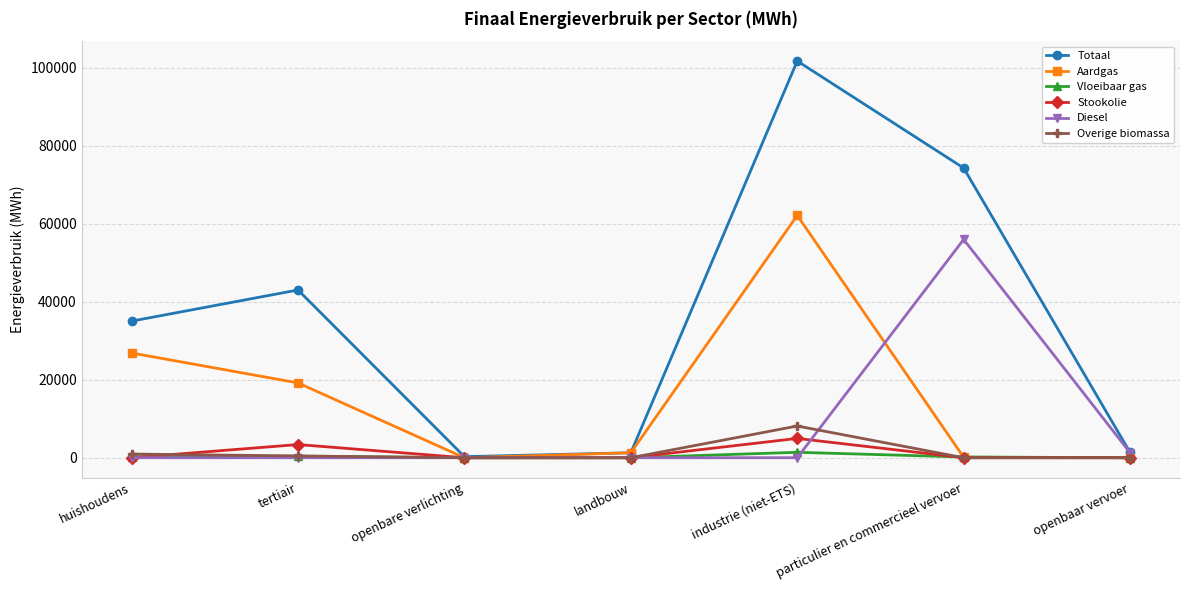

Which series has the largest range (max minus min)?

Totaal